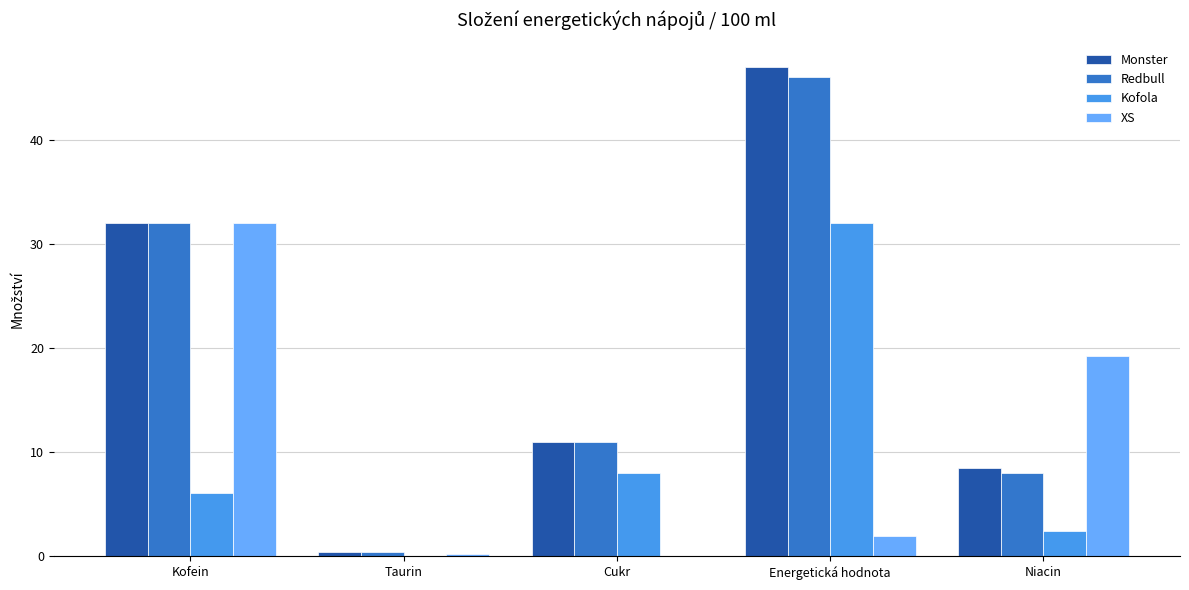

True or false: Redbull has a value of 46.0 at Energetická hodnota.

True